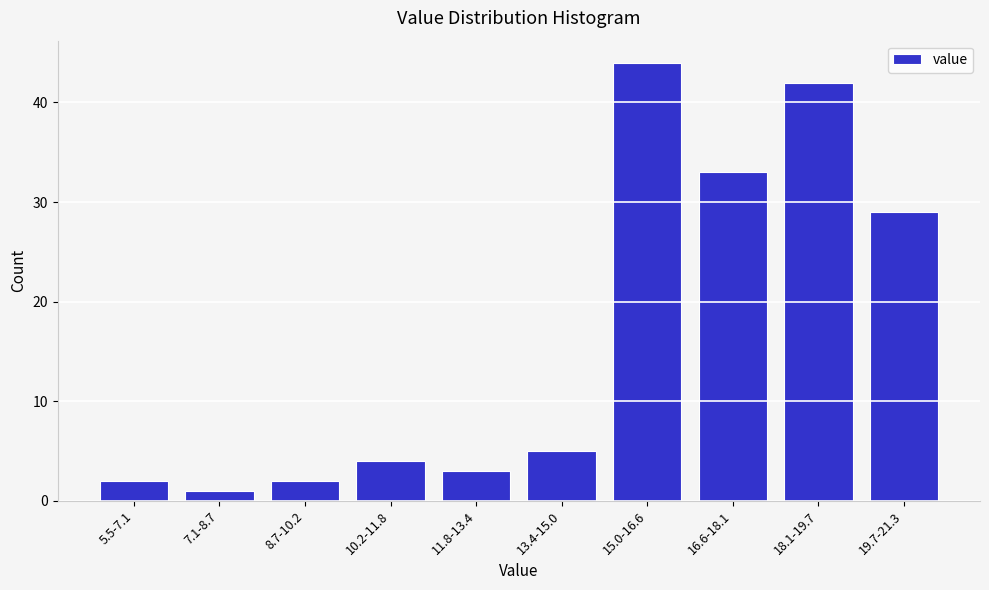

Reading left to right, transcribe all the data shown in this chart.

5.5-7.1=2	7.1-8.7=1	8.7-10.2=2	10.2-11.8=4	11.8-13.4=3	13.4-15.0=5	15.0-16.6=44	16.6-18.1=33	18.1-19.7=42	19.7-21.3=29